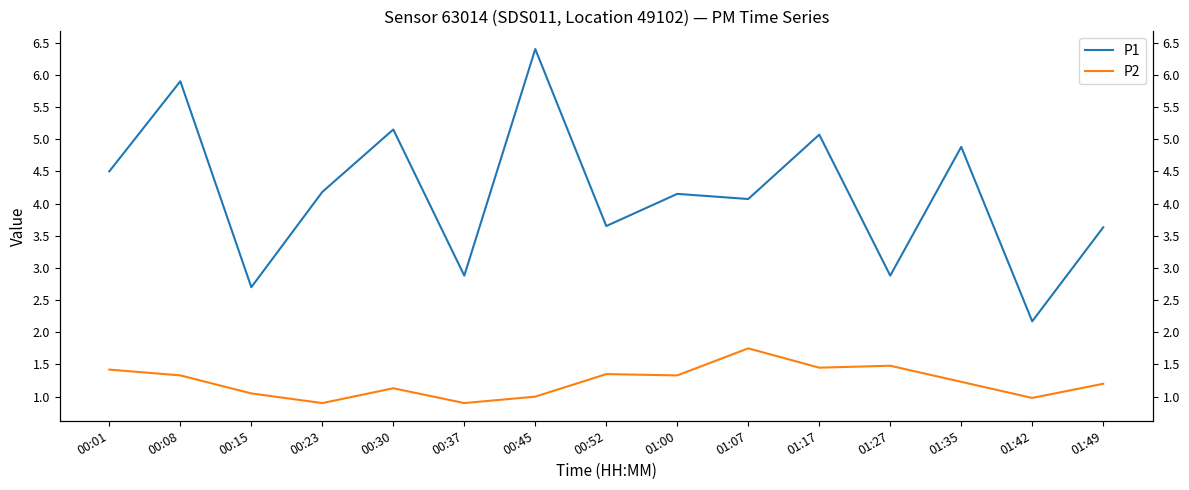

At which category does the chart reach its peak across all series?

00:45